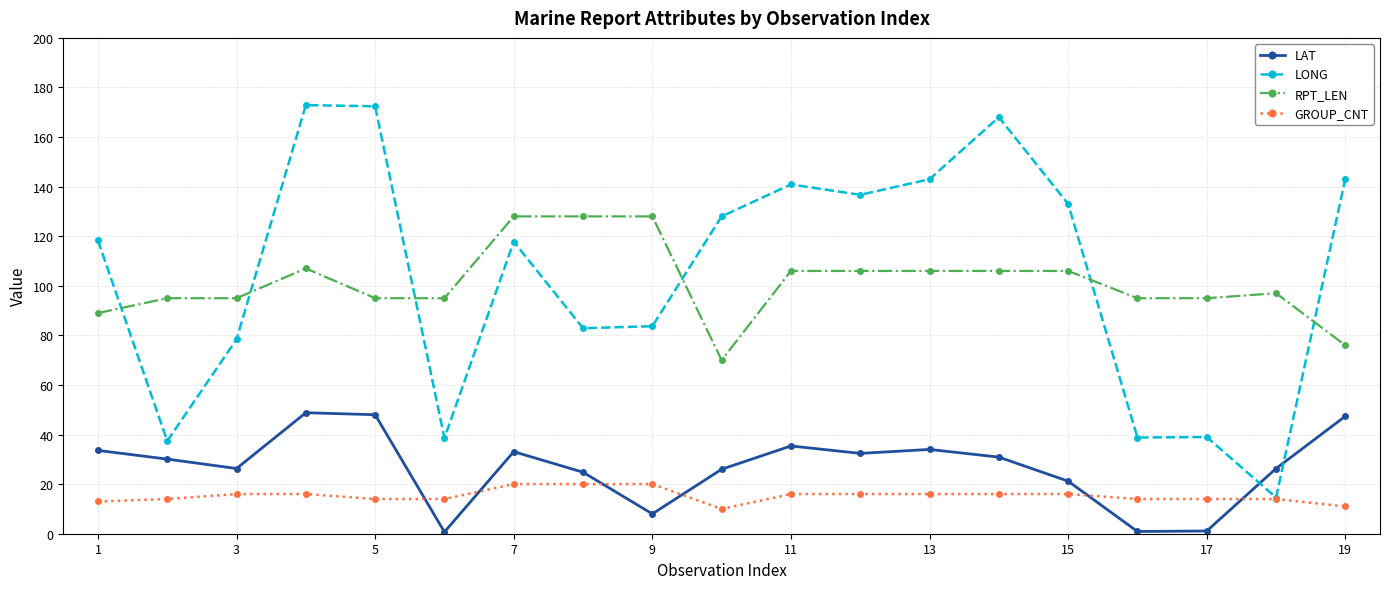

What is the lowest value of the GROUP_CNT series?

10.0